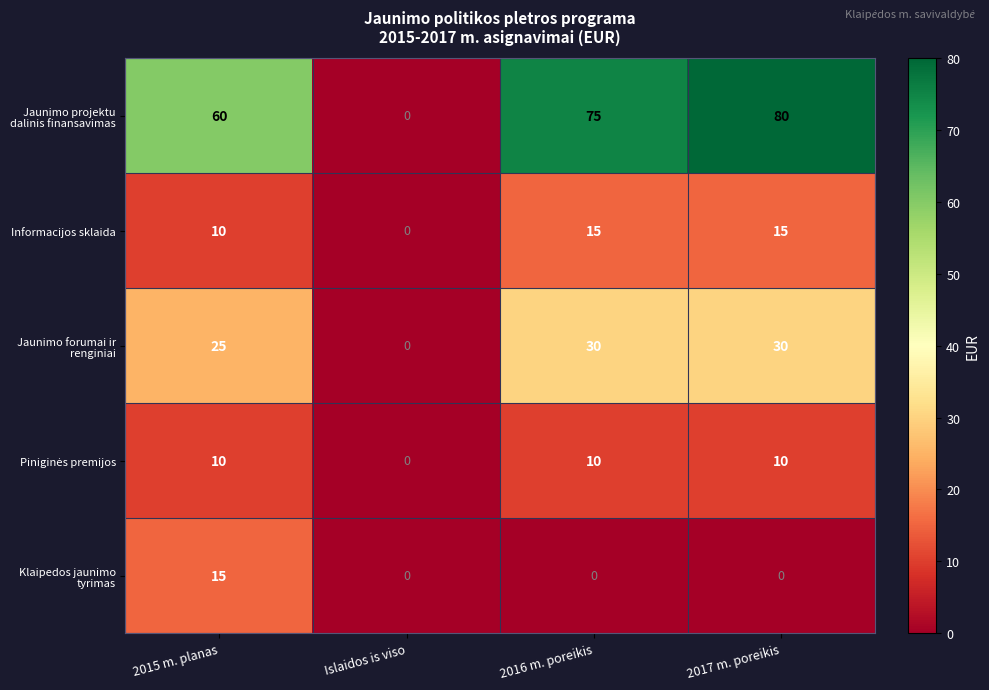

What is the total value across all series at 2015 m. planas?

120